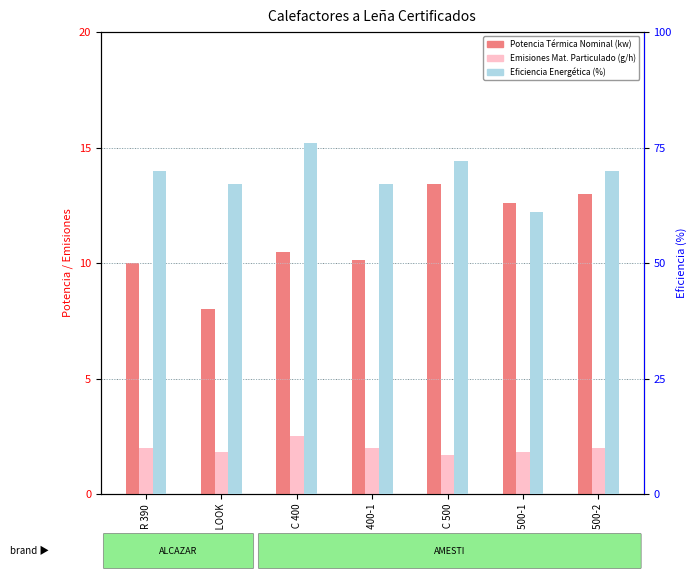

True or false: Eficiencia Energética (%) has a value of 72.0 at CLASSIC 500.

True